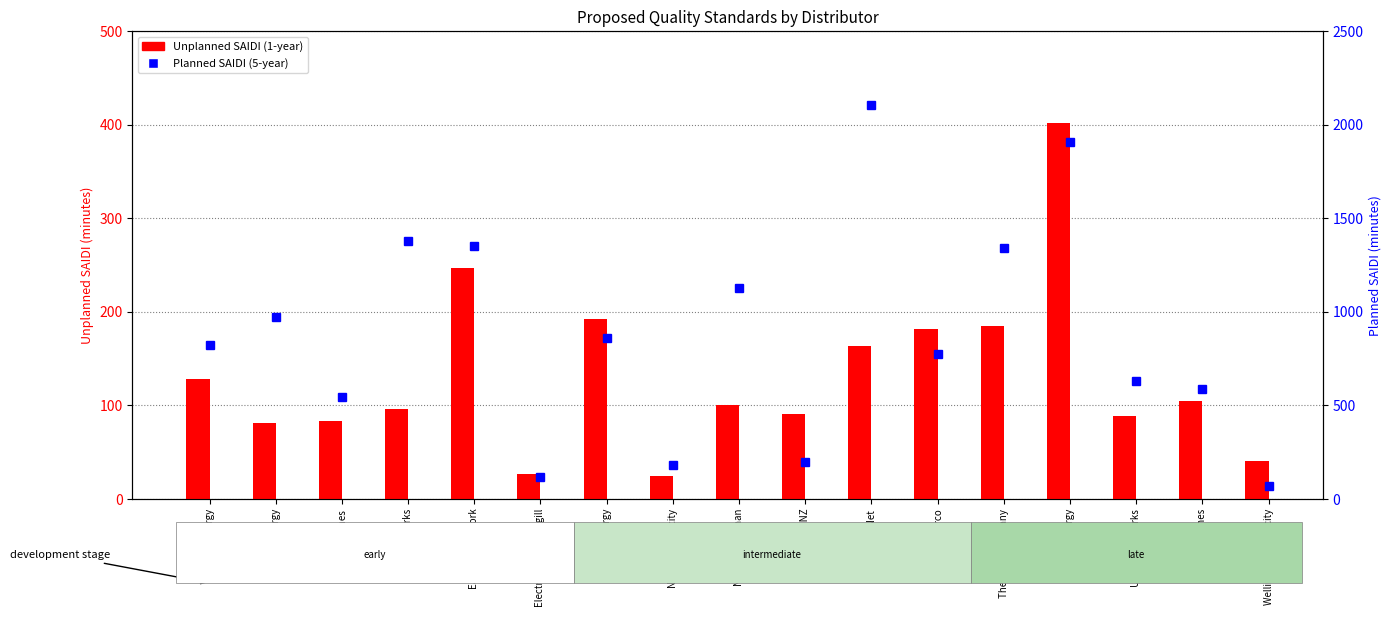

The value of Planned SAIDI (5-year) at OtagoNet is 2107.2. True or false?

True